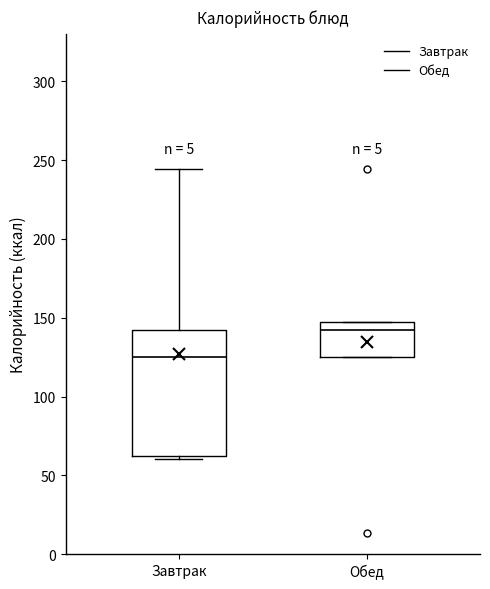

Which box is the tallest, from its lower edge to its upper edge?

Завтрак